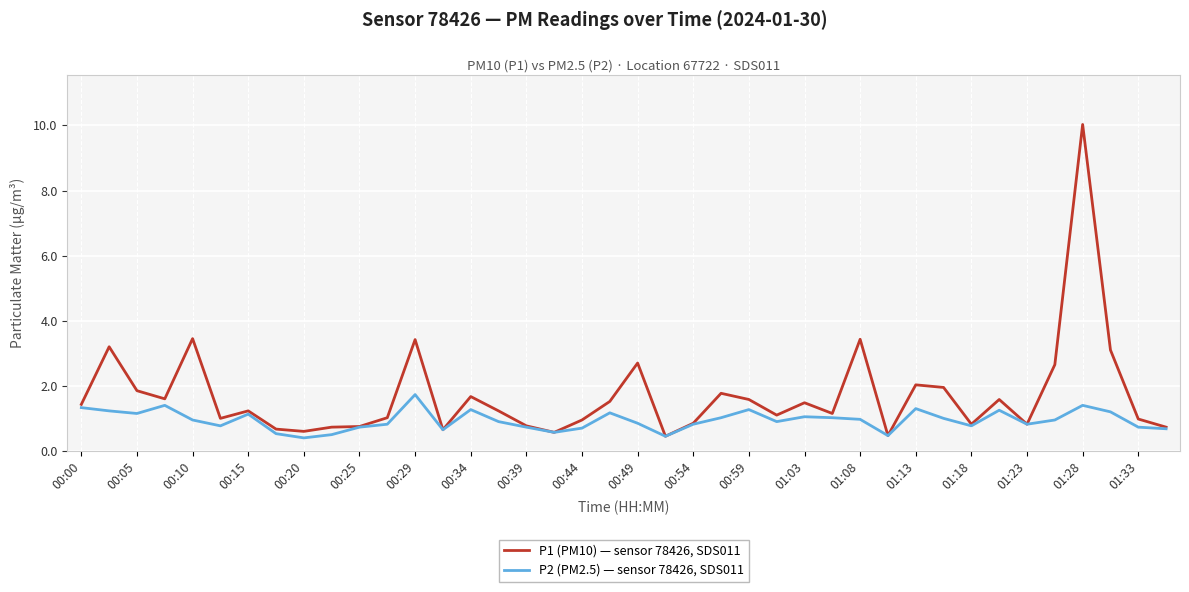

Which series has the largest range (max minus min)?

P1 (PM10) — sensor 78426, SDS011